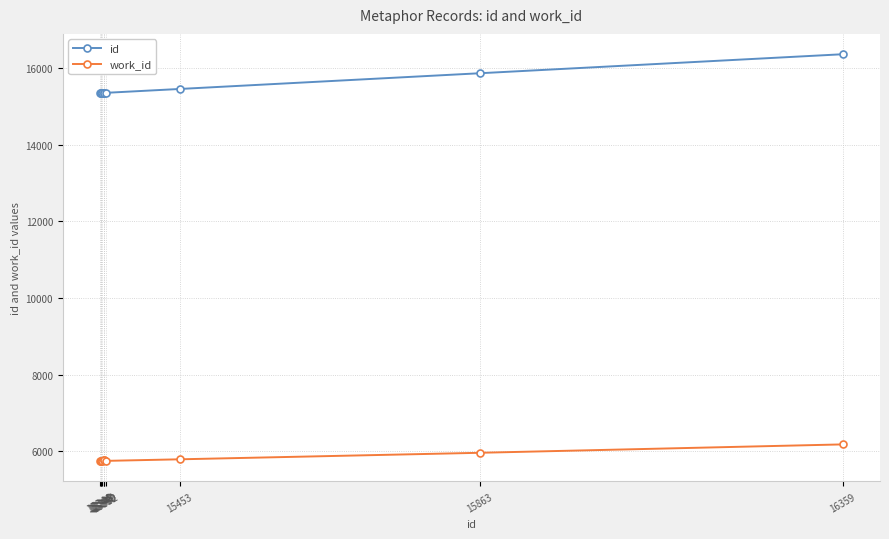

What is the value of the work_id point at the 3rd from the left?

5748